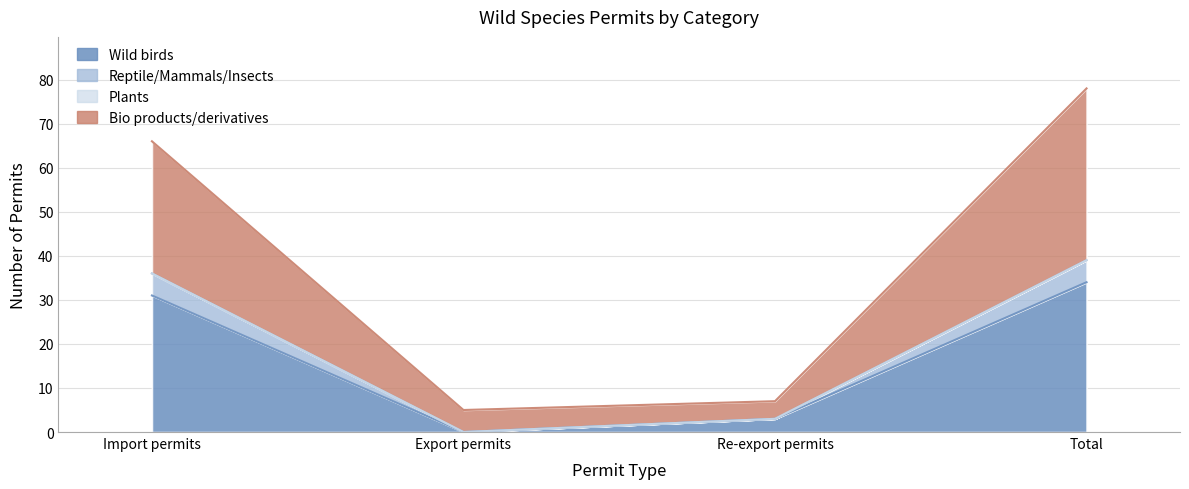

Which category has the lowest value in the Wild birds series?

Export permits